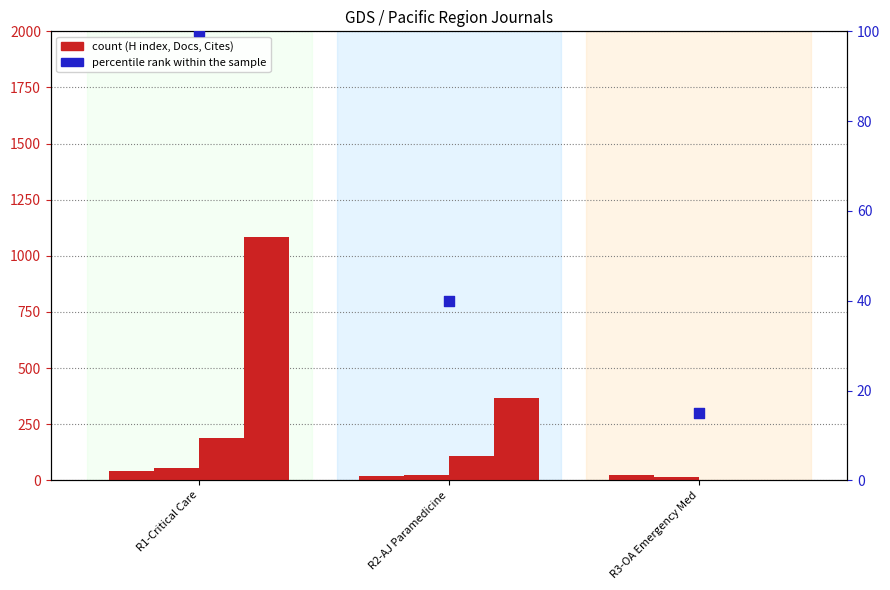

Which series has the widest spread of Y values?

Total Cites (3years)